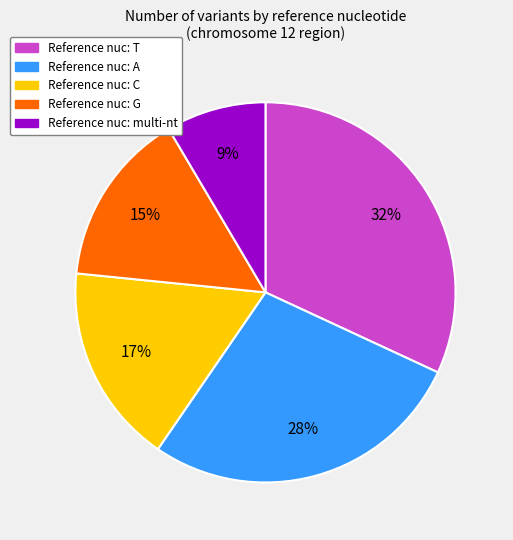

To the nearest percent, what is the average slice percentage?

20%